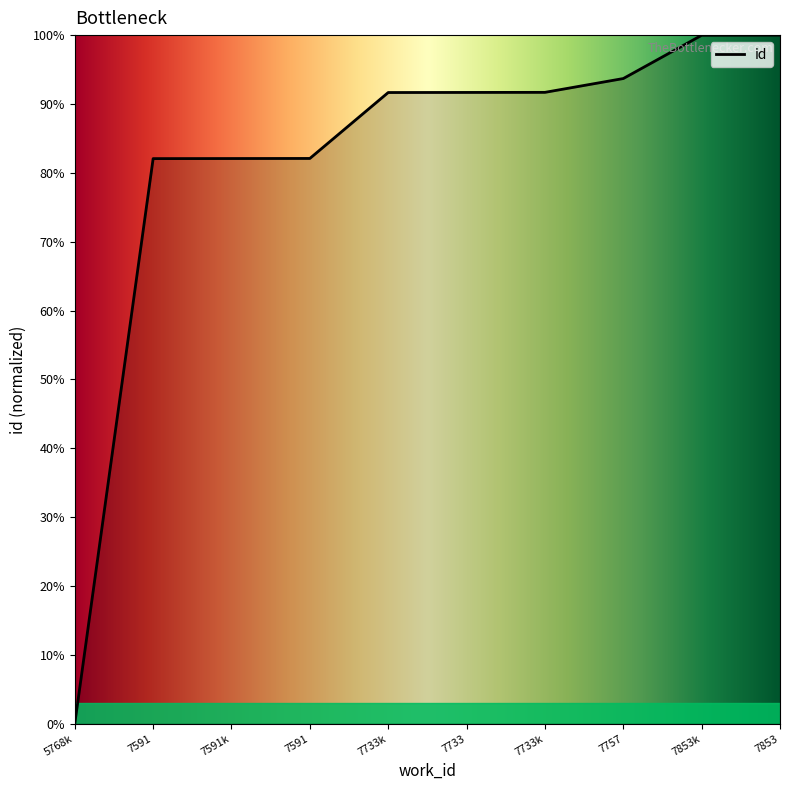

Reading left to right, extract all data points from this chart.

0.0	82.1	82.1	82.1	91.7	91.7	91.7	93.7	100.0	100.0